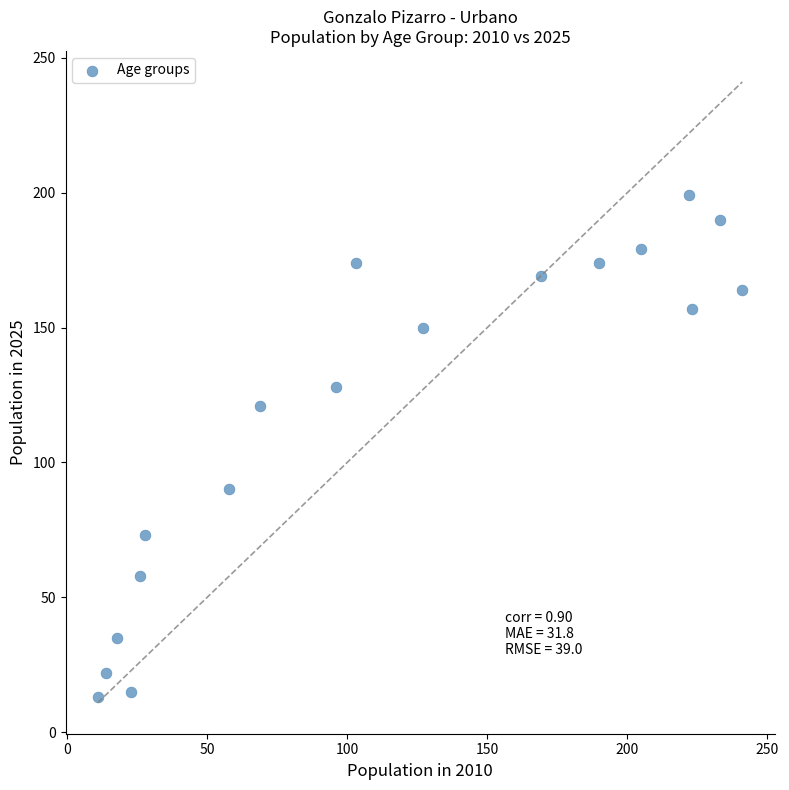

What is the range of Y values (max minus min)?

186